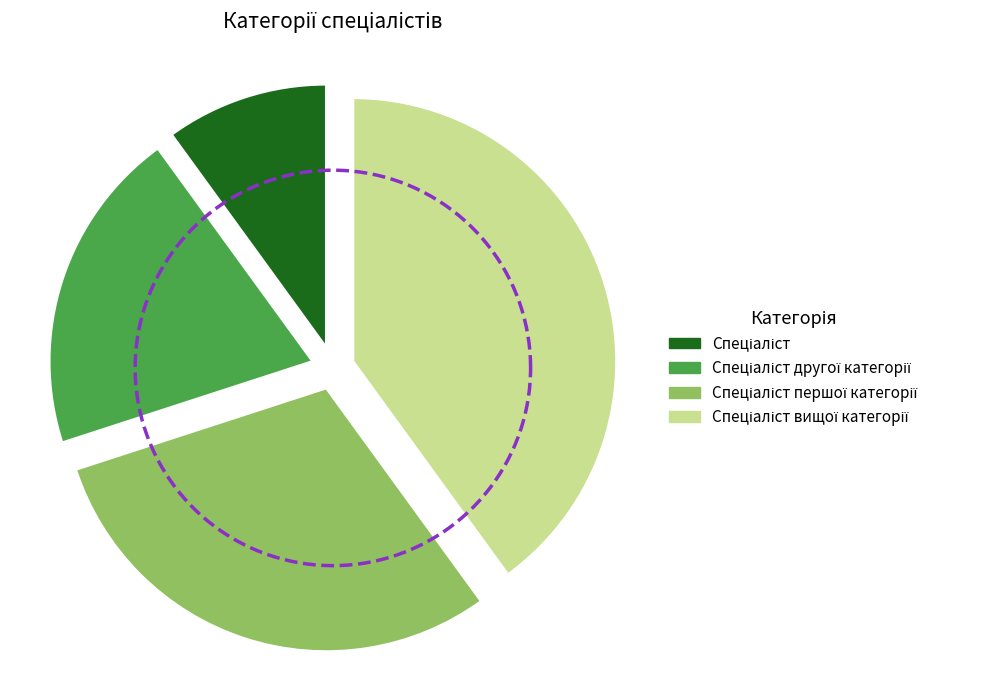

How much of the chart is everything except Спеціаліст першої категорії?

70.0%